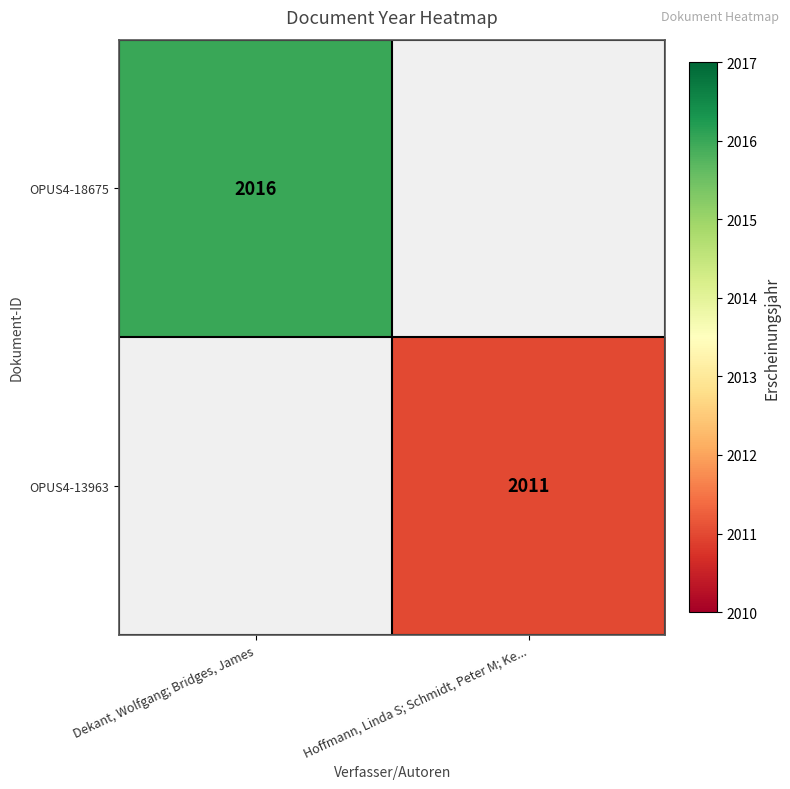

Is it true that OPUS4-18675 equals 3353 at Dekant, Wolfgang; Bridges, James?

False